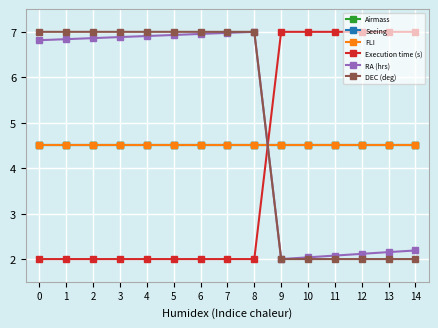

What is the lowest value of the RA (hrs) series?

2.0